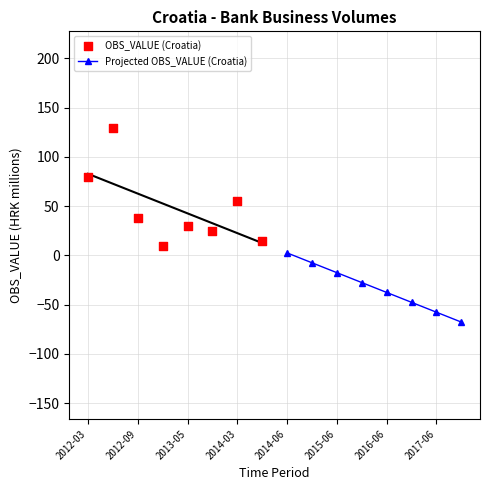

At which label does Projected OBS_VALUE (Croatia) reach its peak?

2014-06